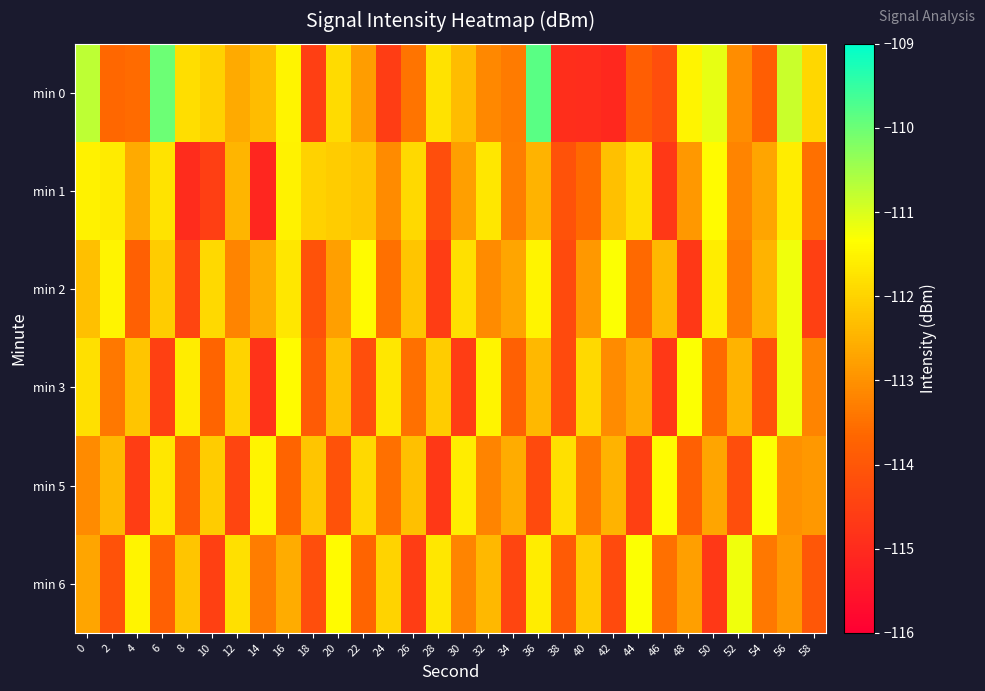

Reading left to right, transcribe all the data shown in this chart.

min 0: 0=-110.7	2=-113.6	4=-113.6	6=-110.0	8=-111.8	10=-112.0	12=-112.6	14=-112.3	16=-111.5	18=-114.5	20=-111.9	22=-112.8	24=-114.6	26=-113.4	28=-111.8	30=-112.4	32=-113.1	34=-113.3	36=-109.8	38=-114.9	40=-115.0	42=-115.1	44=-113.8	46=-114.2	48=-111.5	50=-111.1	52=-113.1	54=-113.8	56=-110.9	58=-112.0
min 1: 0=-111.5	2=-111.6	4=-112.6	6=-111.7	8=-115.0	10=-114.5	12=-112.5	14=-115.1	16=-111.5	18=-112.0	20=-112.1	22=-112.2	24=-113.1	26=-111.9	28=-114.2	30=-112.8	32=-111.7	34=-113.3	36=-112.5	38=-114.1	40=-113.6	42=-112.3	44=-111.8	46=-114.7	48=-112.9	50=-111.4	52=-113.2	54=-112.7	56=-111.6	58=-113.5
min 2: 0=-112.3	2=-111.5	4=-113.8	6=-112.1	8=-114.4	10=-111.9	12=-113.2	14=-112.6	16=-111.7	18=-114.1	20=-112.8	22=-111.4	24=-113.5	26=-112.2	28=-114.6	30=-111.8	32=-113.1	34=-112.7	36=-111.5	38=-114.3	40=-112.9	42=-111.3	44=-113.6	46=-112.4	48=-114.7	50=-111.6	52=-113.3	54=-112.5	56=-111.2	58=-114.5
min 3: 0=-111.8	2=-113.4	4=-112.2	6=-114.5	8=-111.6	10=-113.7	12=-112.0	14=-114.8	16=-111.4	18=-113.9	20=-112.3	22=-114.2	24=-111.7	26=-113.5	28=-112.1	30=-114.6	32=-111.5	34=-113.8	36=-112.4	38=-114.3	40=-111.9	42=-113.1	44=-112.6	46=-114.7	48=-111.3	50=-113.6	52=-112.5	54=-114.1	56=-111.2	58=-113.2
min 5: 0=-113.1	2=-112.4	4=-114.6	6=-111.7	8=-113.9	10=-112.1	12=-114.4	14=-111.5	16=-113.7	18=-112.2	20=-114.1	22=-111.9	24=-113.5	26=-112.3	28=-114.7	30=-111.6	32=-113.2	34=-112.6	36=-114.3	38=-111.8	40=-113.4	42=-112.5	44=-114.5	46=-111.4	48=-113.8	50=-112.7	52=-114.2	54=-111.3	56=-113.0	58=-112.9
min 6: 0=-112.7	2=-114.1	4=-111.5	6=-113.8	8=-112.2	10=-114.5	12=-111.8	14=-113.3	16=-112.6	18=-114.2	20=-111.4	22=-113.7	24=-112.0	26=-114.6	28=-111.7	30=-113.2	32=-112.4	34=-114.4	36=-111.6	38=-113.9	40=-112.1	42=-114.3	44=-111.3	46=-113.5	48=-112.8	50=-114.7	52=-111.2	54=-113.4	56=-112.9	58=-114.0